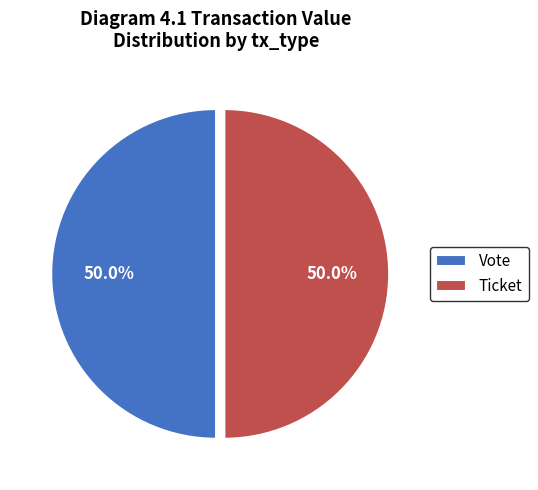

What percentage do Vote and Ticket together represent?

100.0%